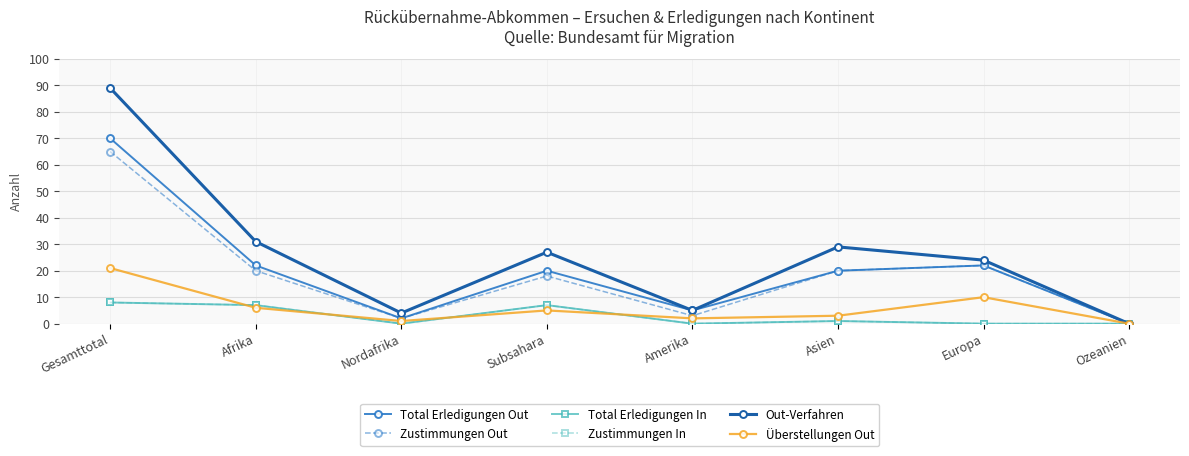

Where is the first local maximum for Total Erledigungen In?

Subsahara